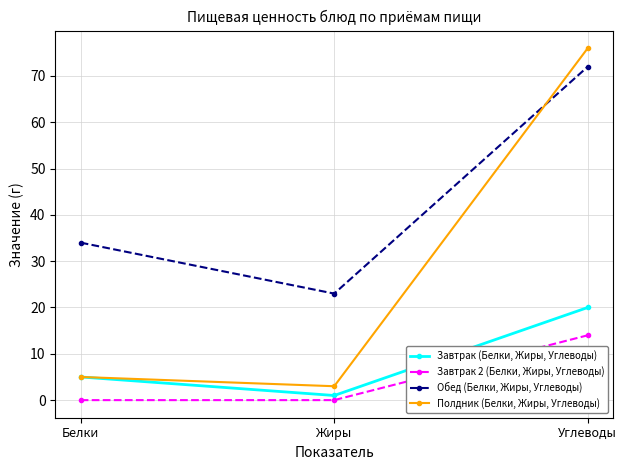

What value does the Полдник (Белки, Жиры, Углеводы) series have at Белки, to the nearest 5?

5